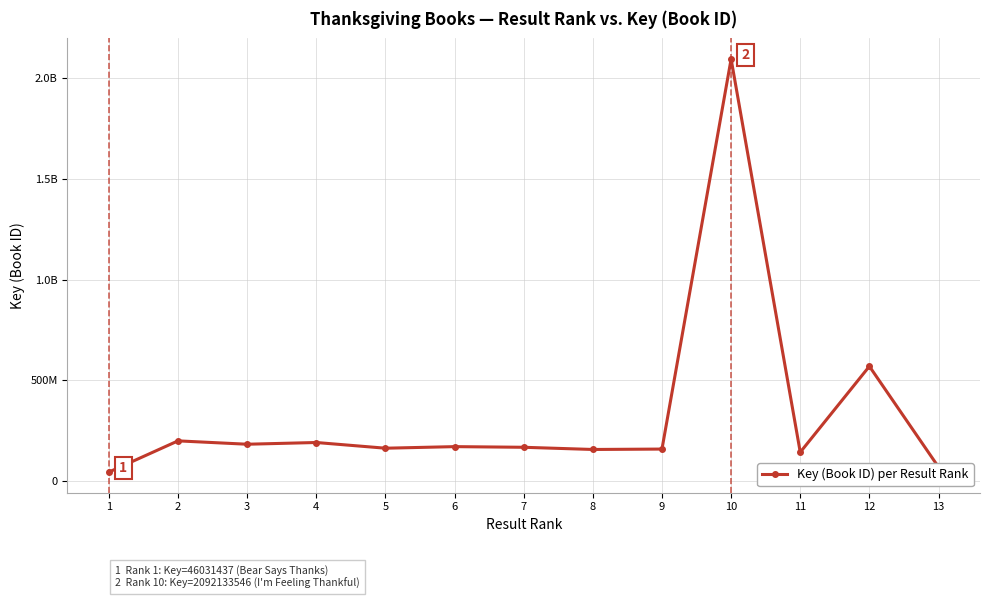

At which category does the data reach its first local valley?

3